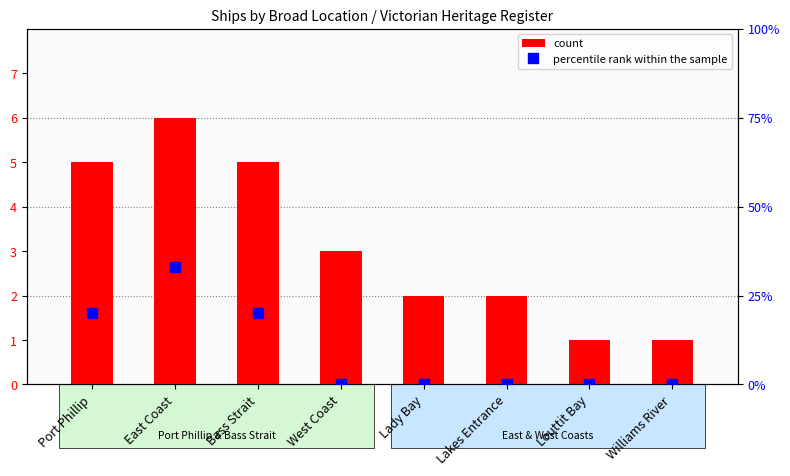

Read the count value at Bass Strait.

5